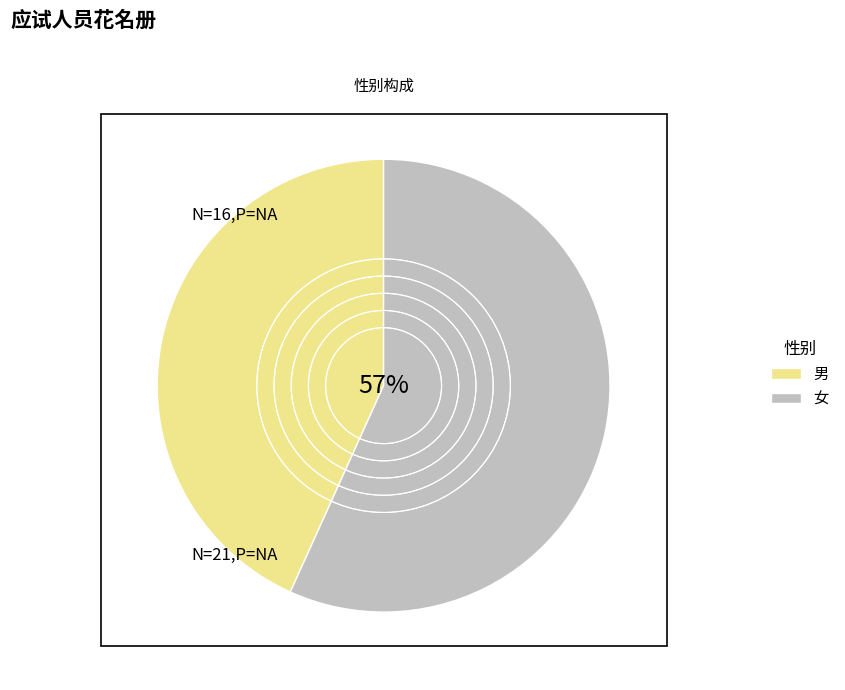

What is the change in value from 男 to 女?

+5